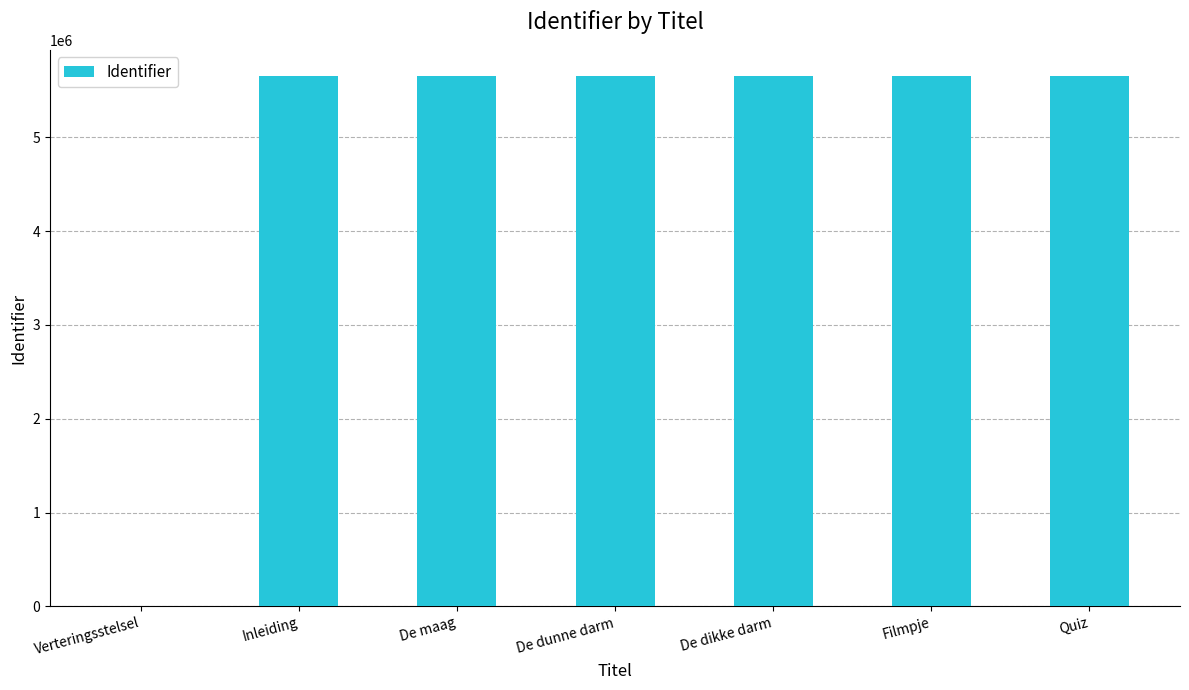

The chart shows a value of 0 at Verteringsstelsel. True or false?

True